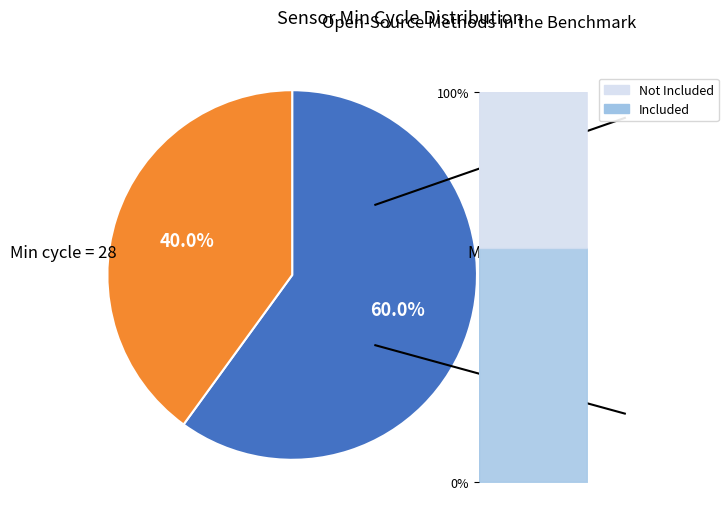

Does 29 account for over 50% of the chart?

No